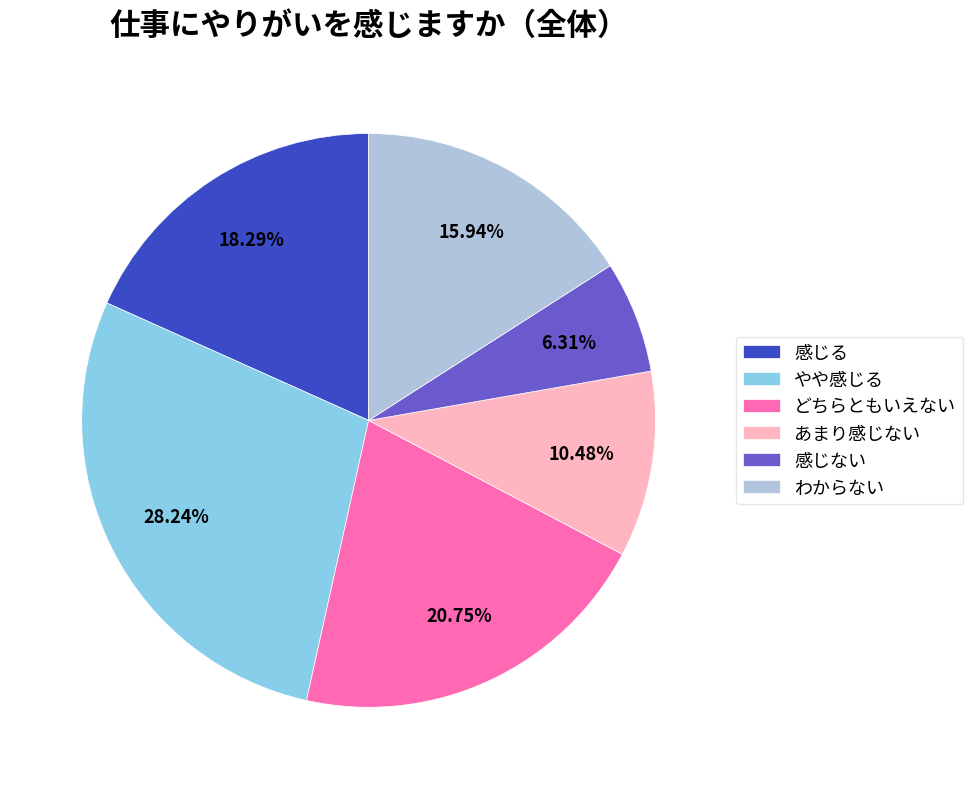

What percentage is the わからない slice, to the nearest percent?

16%